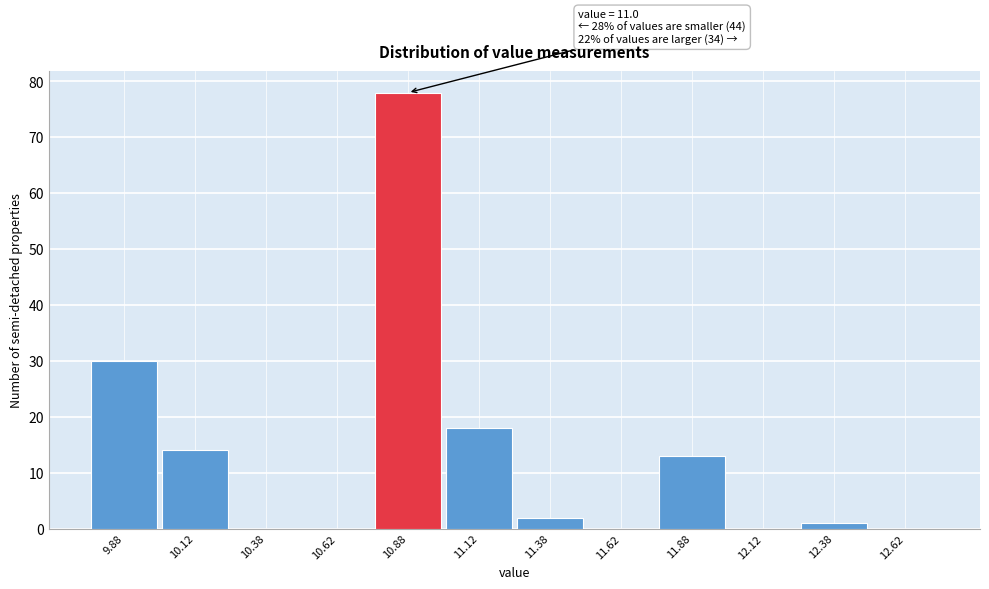

Reading right to left, transcribe all the data shown in this chart.

12.62=0	12.38=1	12.12=0	11.88=13	11.62=0	11.38=2	11.12=18	10.88=78	10.62=0	10.38=0	10.12=14	9.88=30